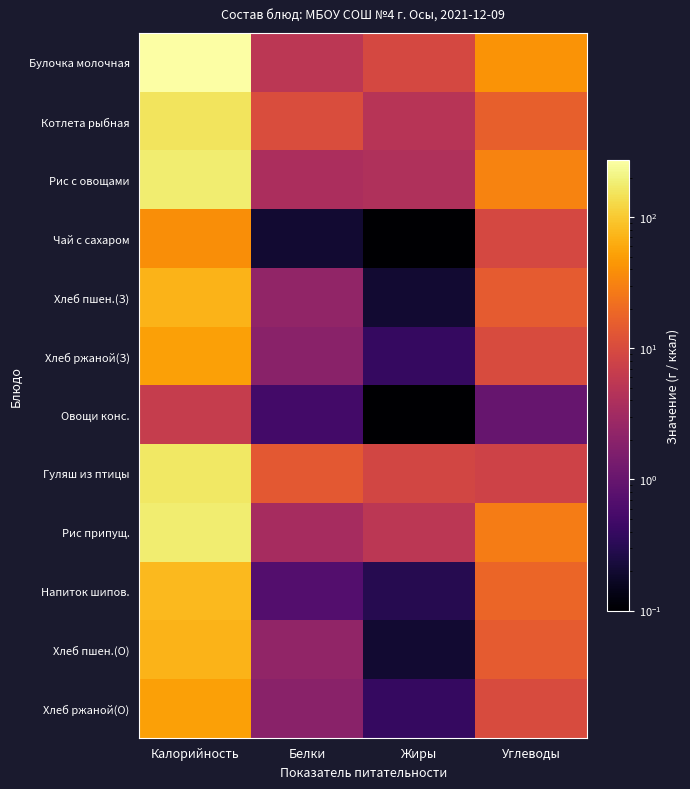

Which category has the highest value across all series?

Калорийность